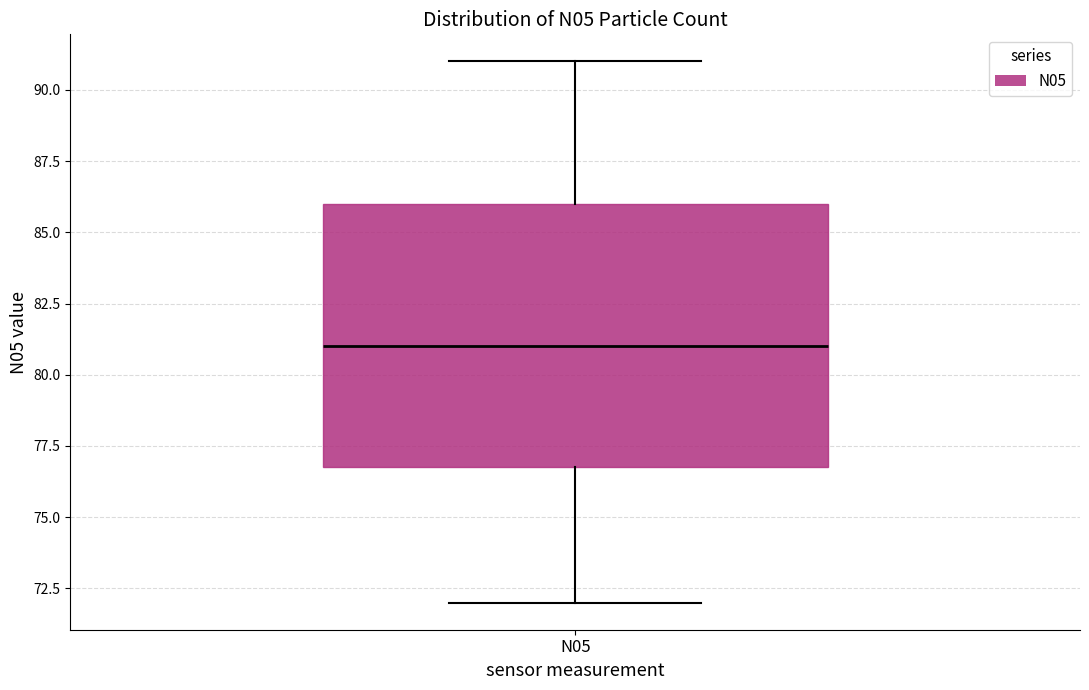

Where does the upper whisker of the box for N05 end on the y-axis? The values are not printed on the chart, so give them approximately, as read against the axis.

91